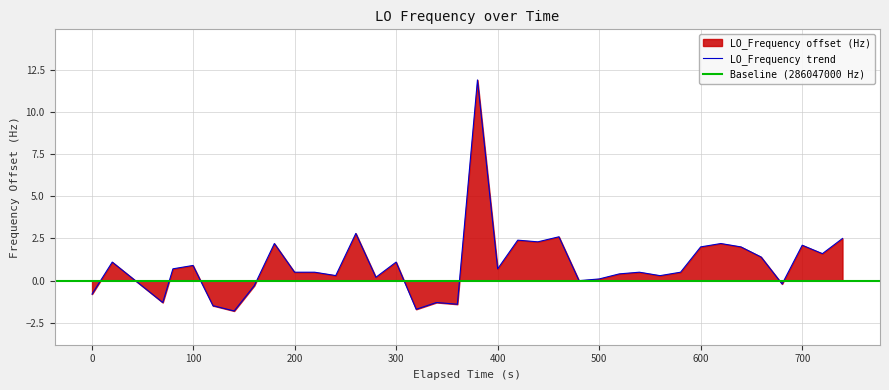

How many positive values are there?

28